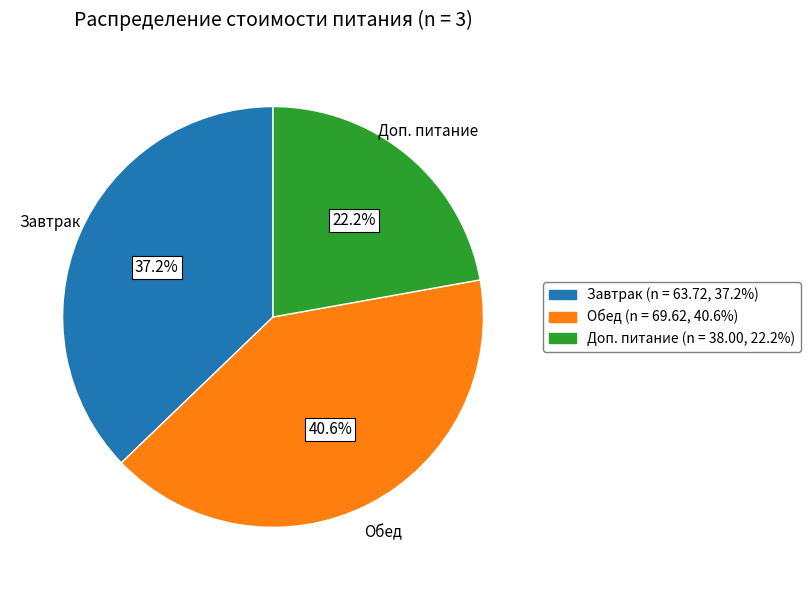

How many segments does this pie chart have?

3